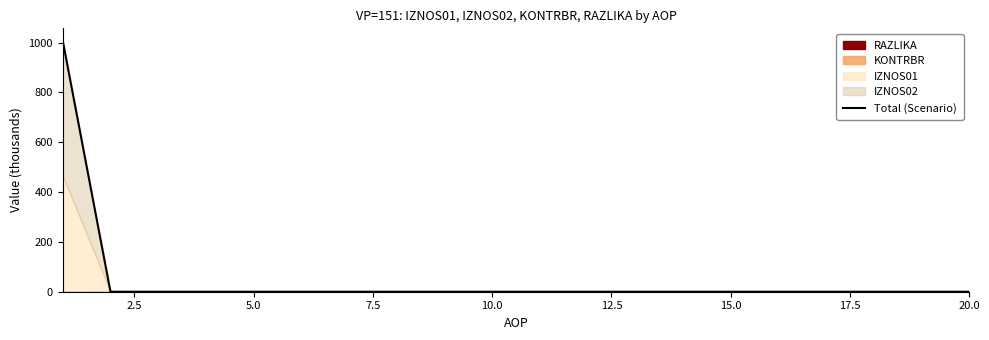

What is the maximum value shown in the chart?

1007.1